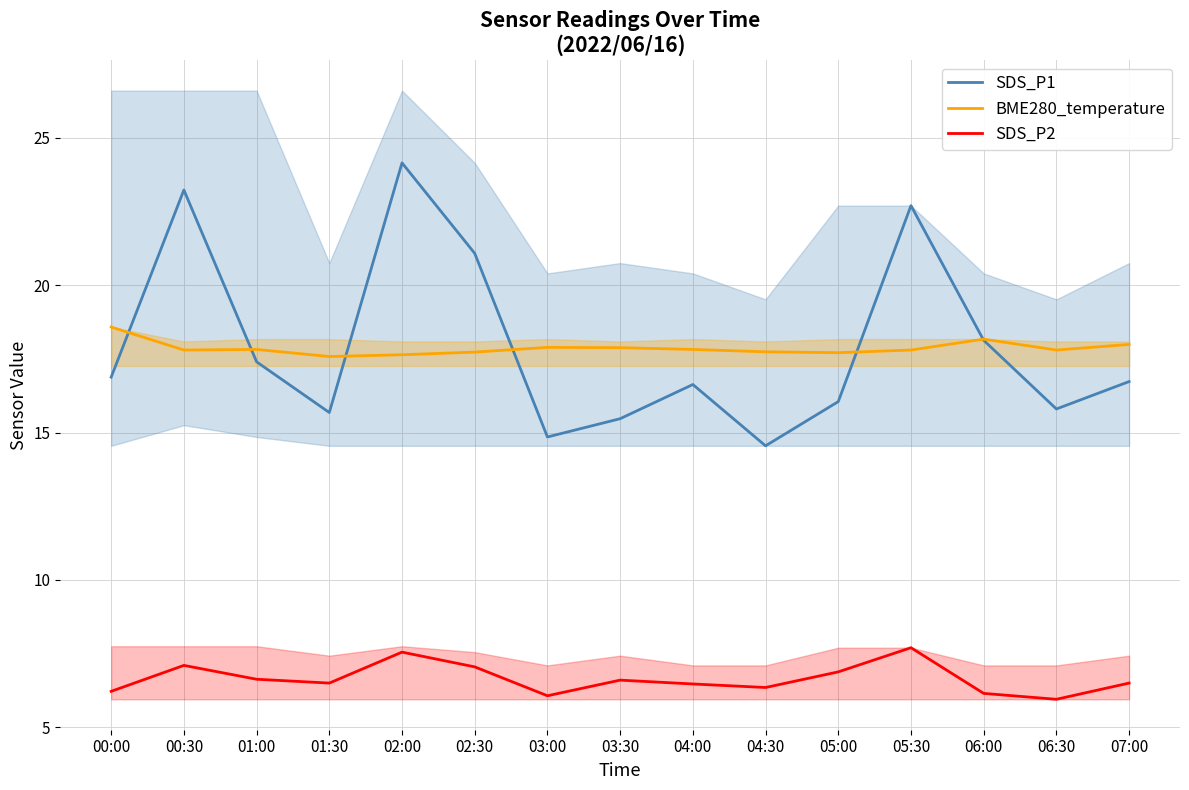

Reading left to right, transcribe all the data shown in this chart.

SDS_P1: 16.9	23.2	17.4	15.7	24.1	21.1	14.8	15.5	16.6	14.6	16.1	22.7	18.1	15.8	16.7
BME280_temperature: 18.6	17.8	17.8	17.6	17.6	17.7	17.9	17.9	17.8	17.7	17.7	17.8	18.2	17.8	18.0
SDS_P2: 6.2	7.1	6.6	6.5	7.5	7.0	6.1	6.6	6.5	6.3	6.9	7.7	6.2	6.0	6.5